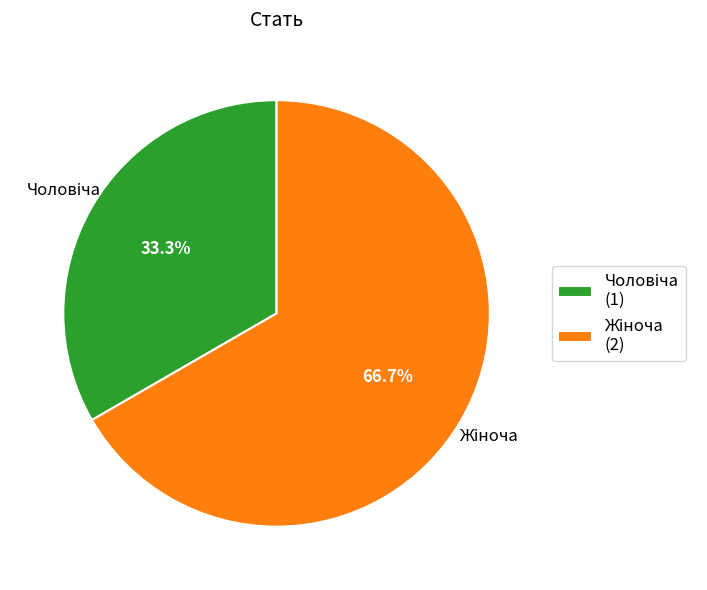

Does any single category account for the majority?

Yes